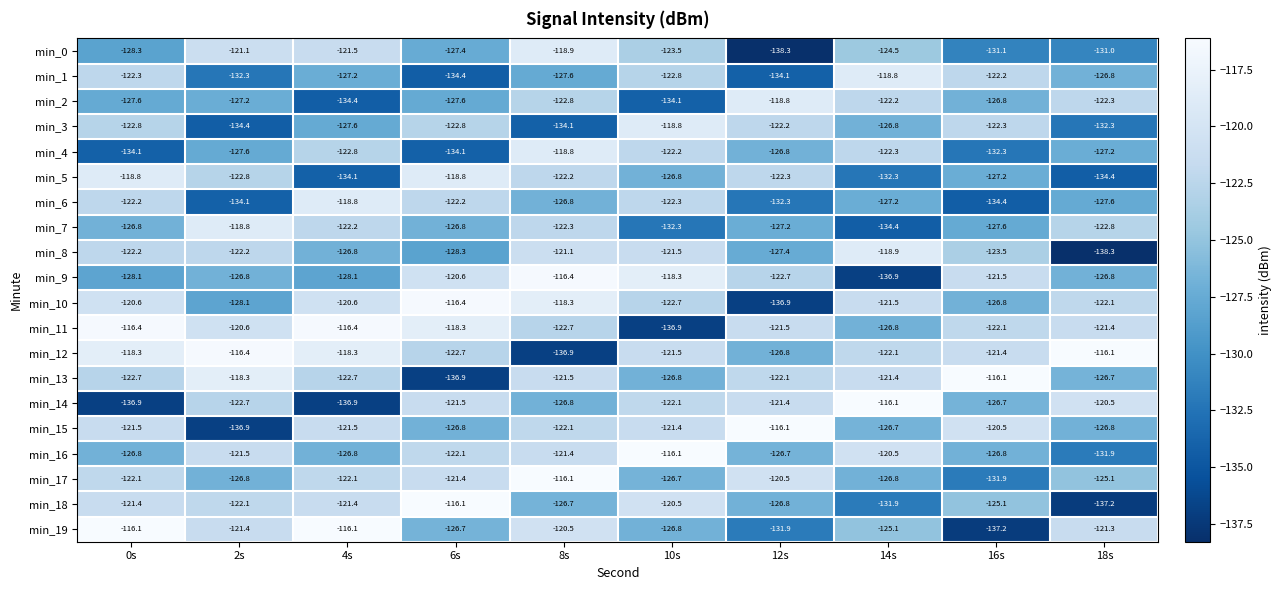

What is the minimum value shown in the chart?

-138.3